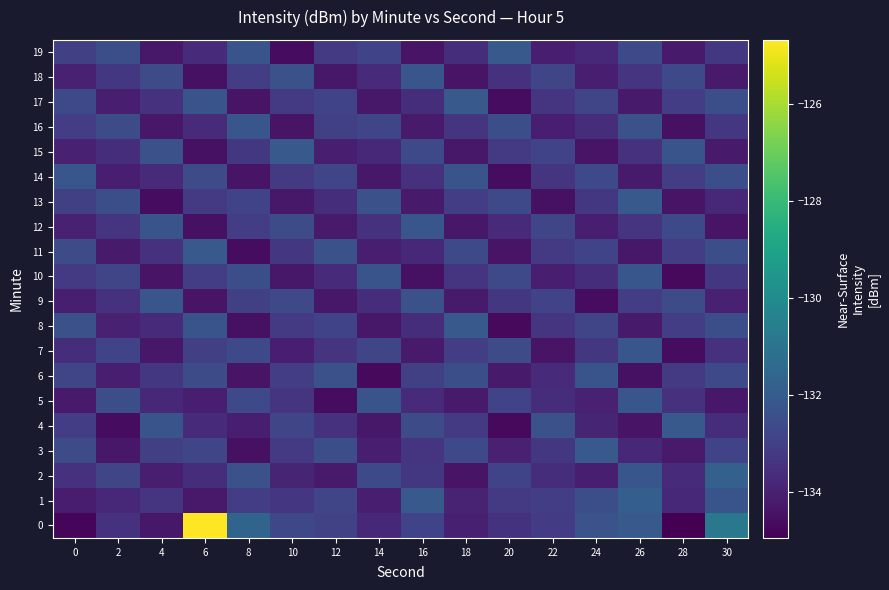

What is the smallest value displayed?

-135.0